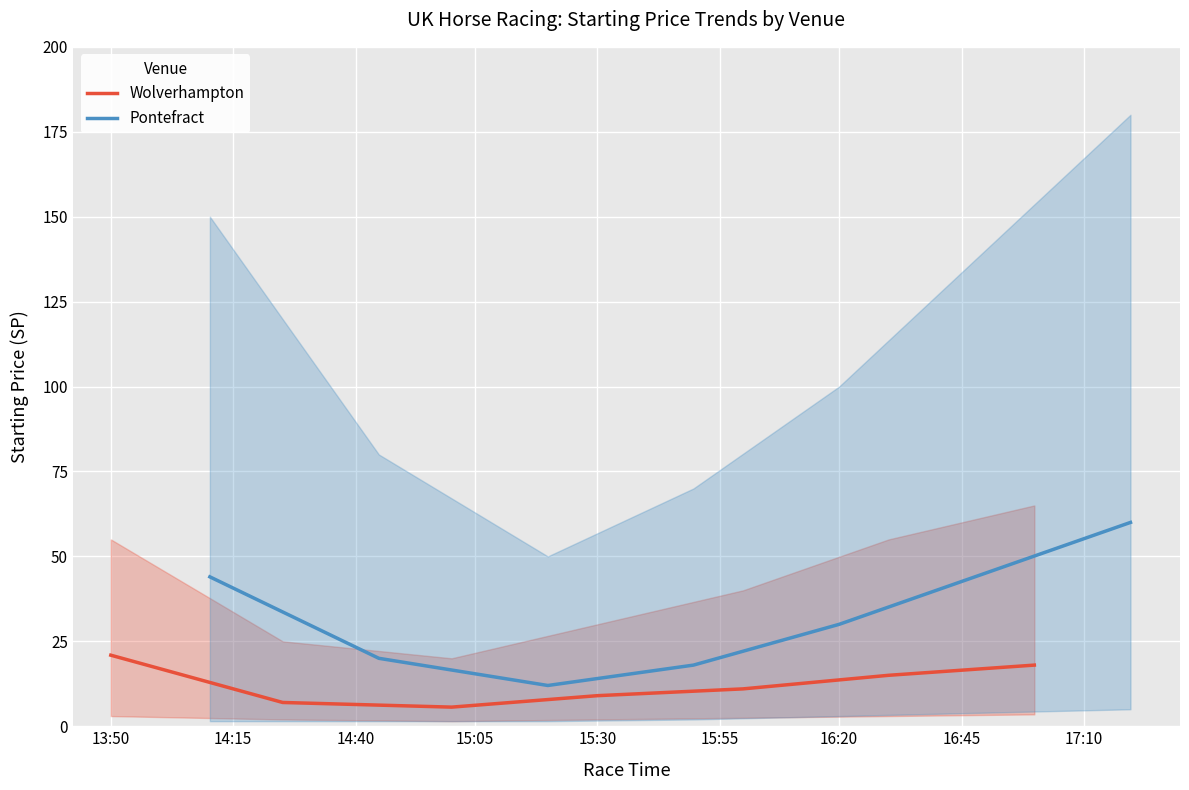

What is the average value of the Pontefract series?

32.7